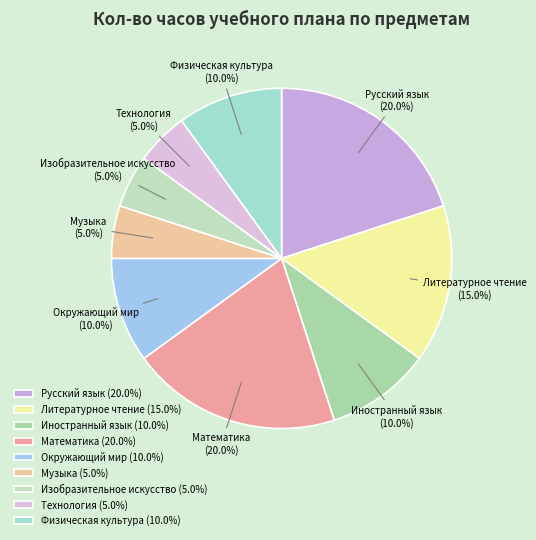

What percentage do Изобразительное искусство (5.0%) and Окружающий мир (10.0%) together represent?

15.0%